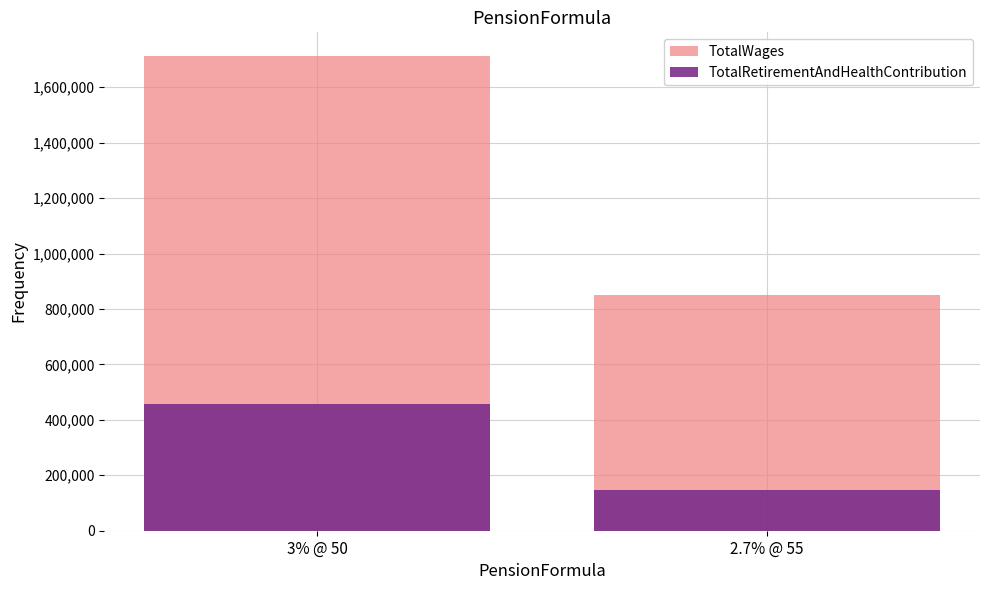

What is the difference between the maximum and minimum values in the TotalWages series?

861405